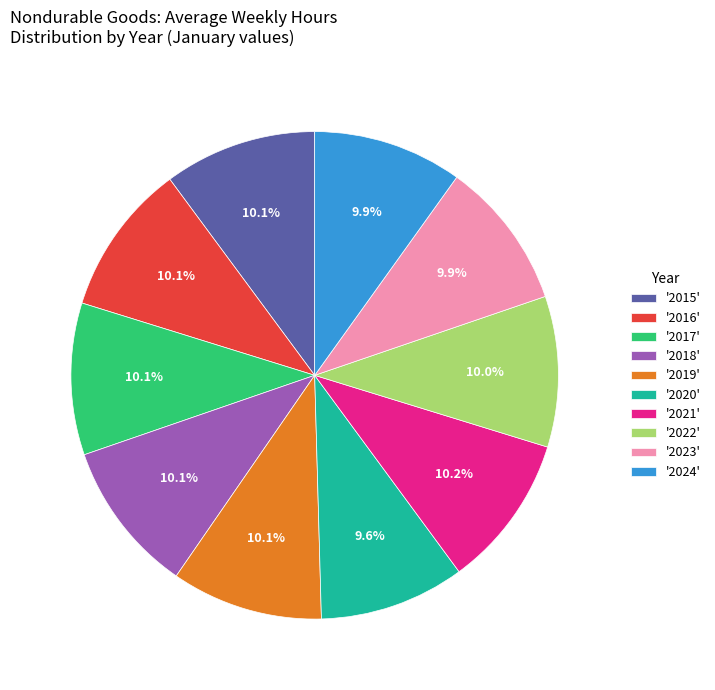

Is '2018' the majority of the pie?

No